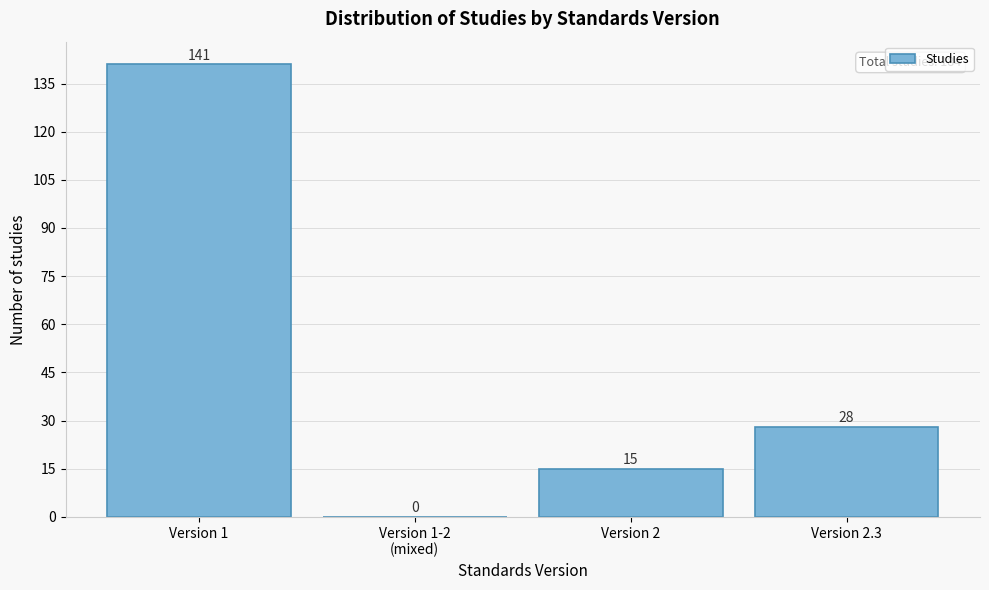

The value at Version 2 is 15. True or false?

True